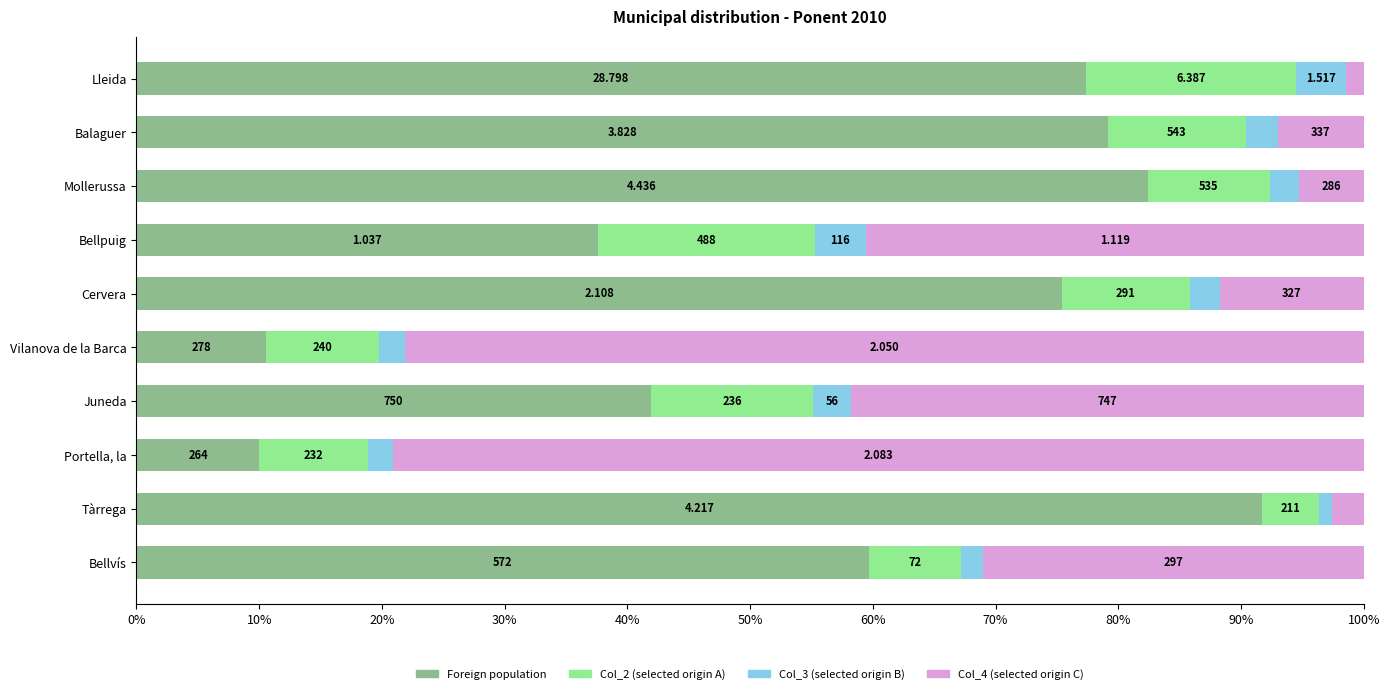

What are all the series names shown in the legend?

Foreign population, Col_2 (selected origin A), Col_3 (selected origin B), Col_4 (selected origin C)